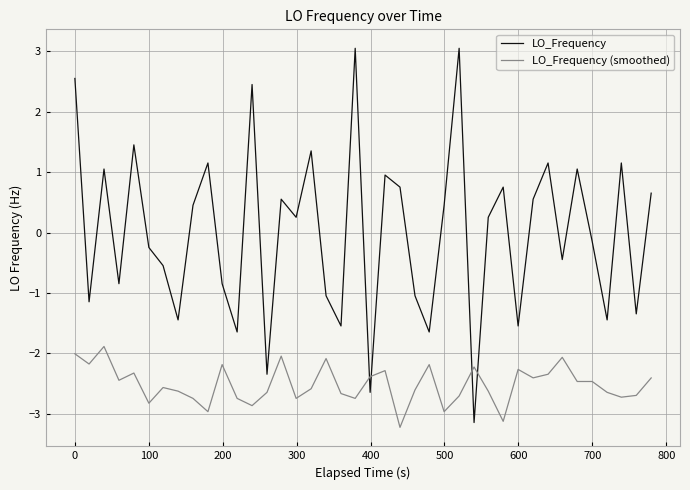

What is the maximum value for LO_Frequency?

3.1